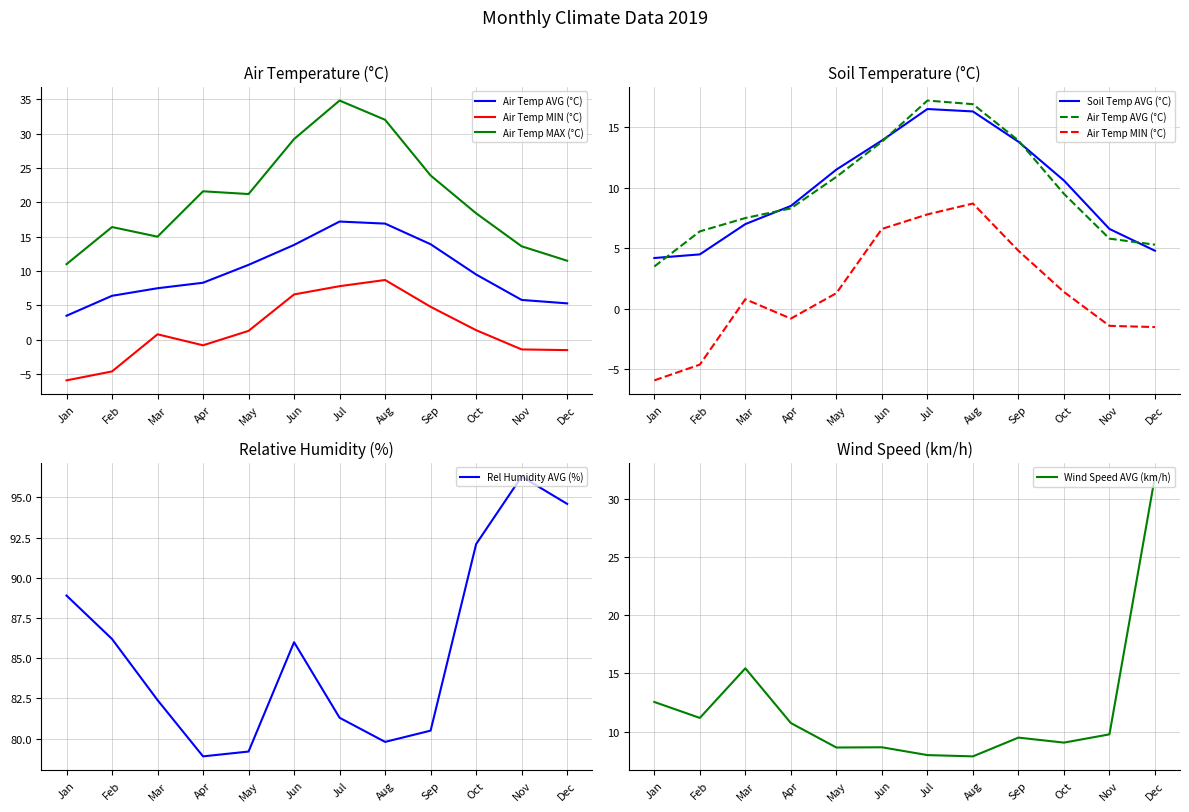

What is the difference between the maximum and minimum values in the Air Temp MIN (°C) series?

14.6